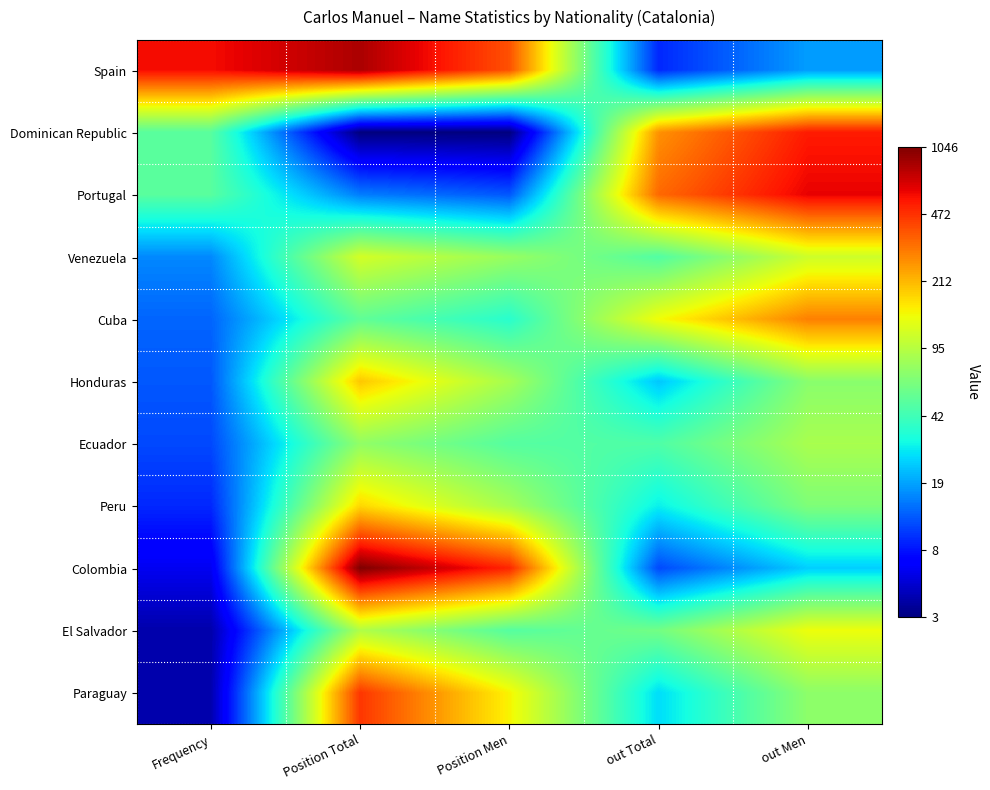

What is the maximum value shown in the chart?

7.0